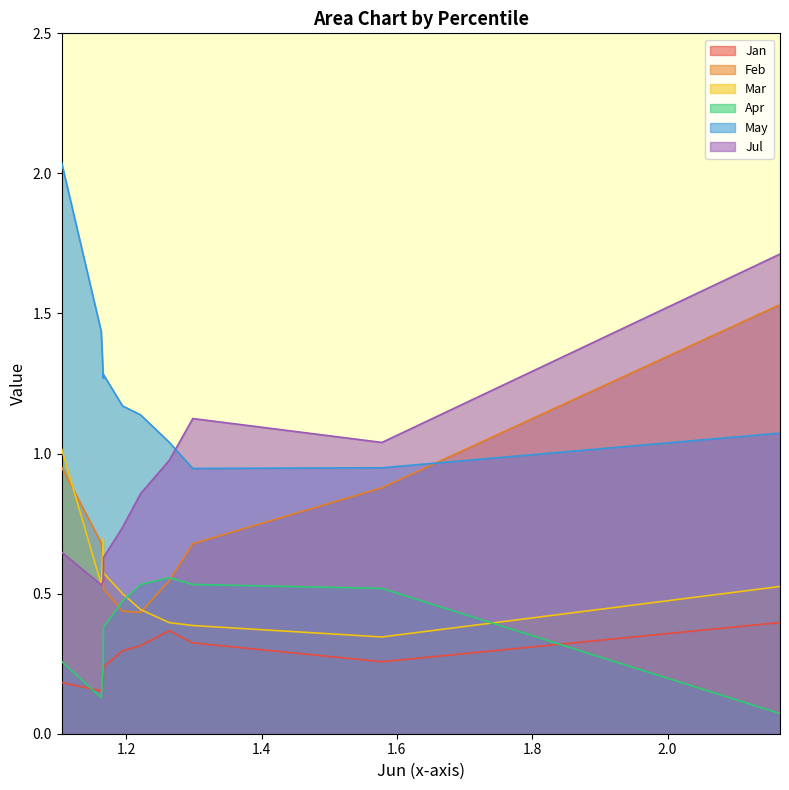

True or false: May and Jan cross at least once.

False